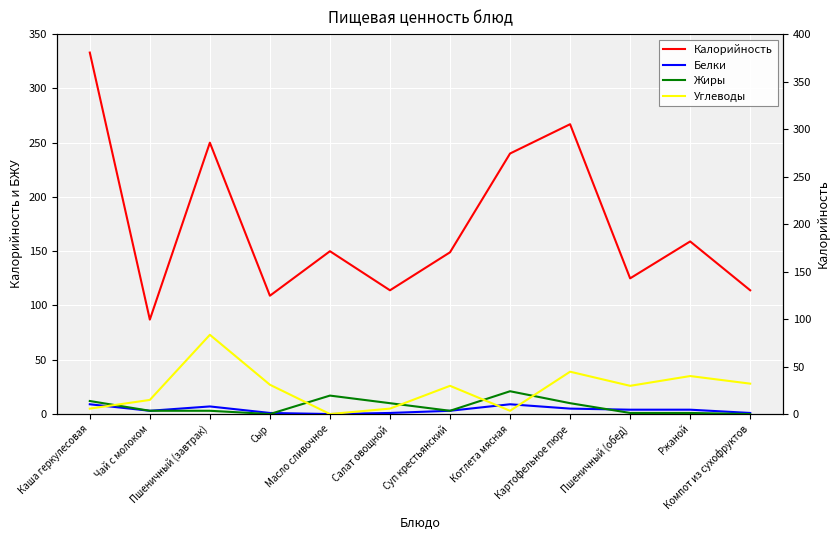

How many data points in Жиры are above 3?

5